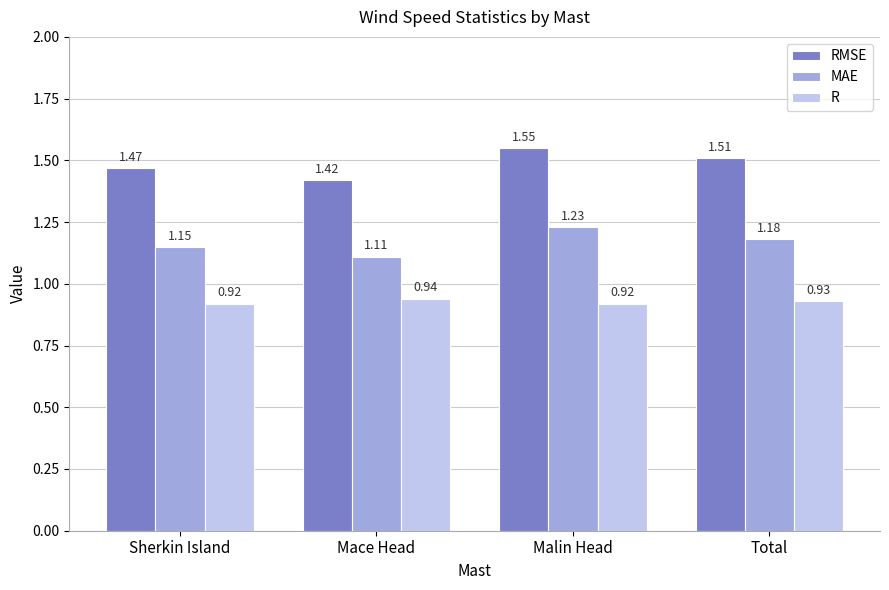

What is the total value across all series at Sherkin Island?

3.5